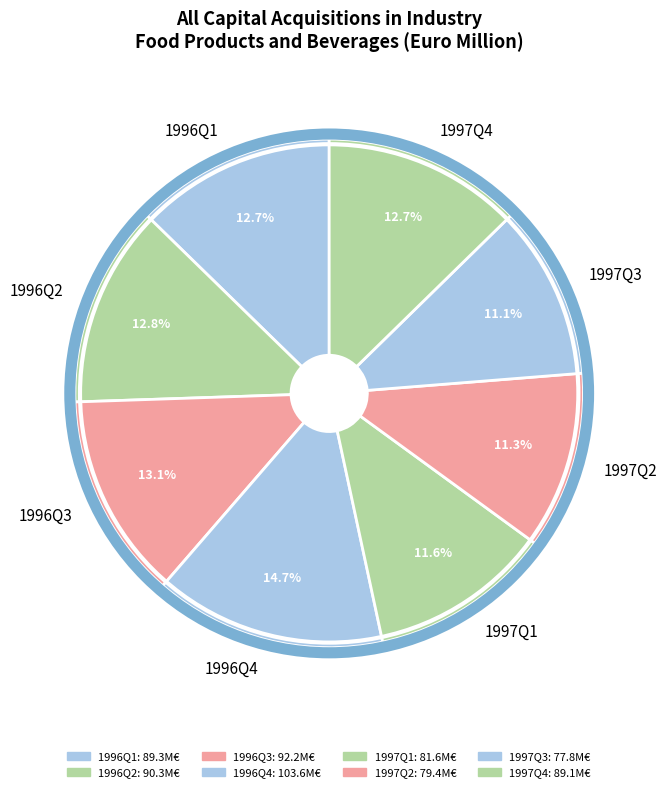

What is the ratio of the value at 1997Q1 to the value at 1996Q3?

0.9